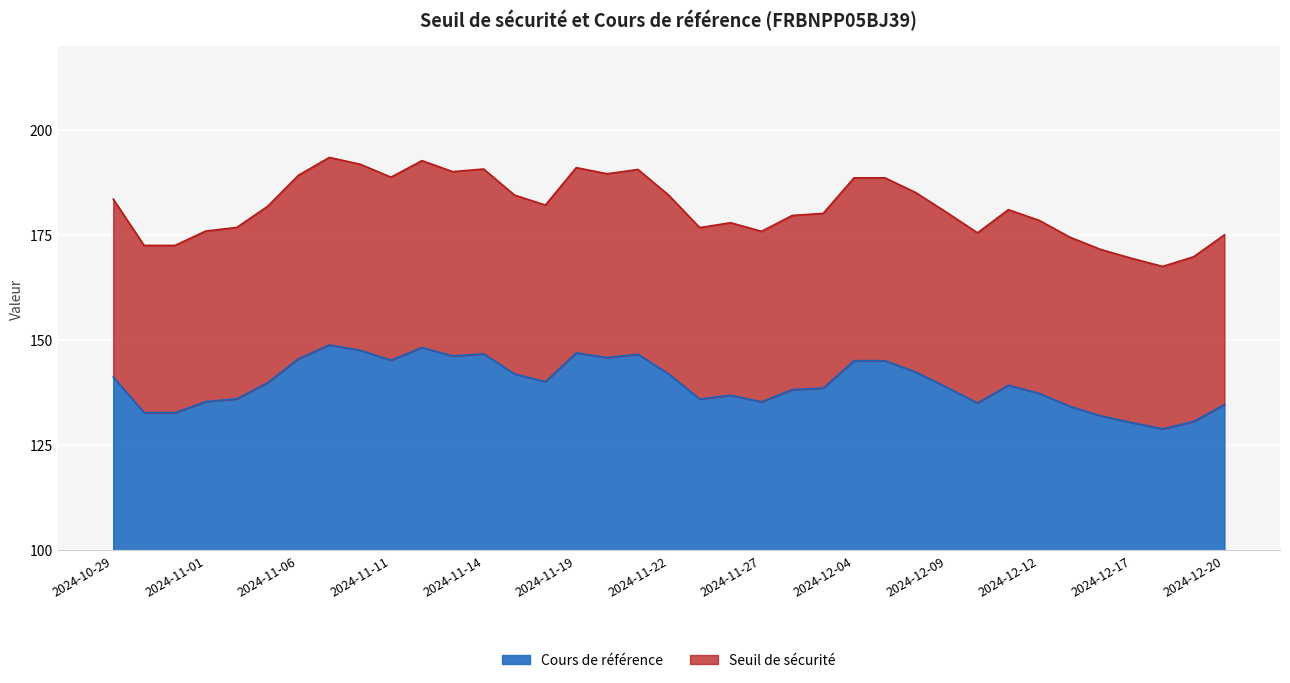

What is the lowest value of the Cours de référence series?

128.9